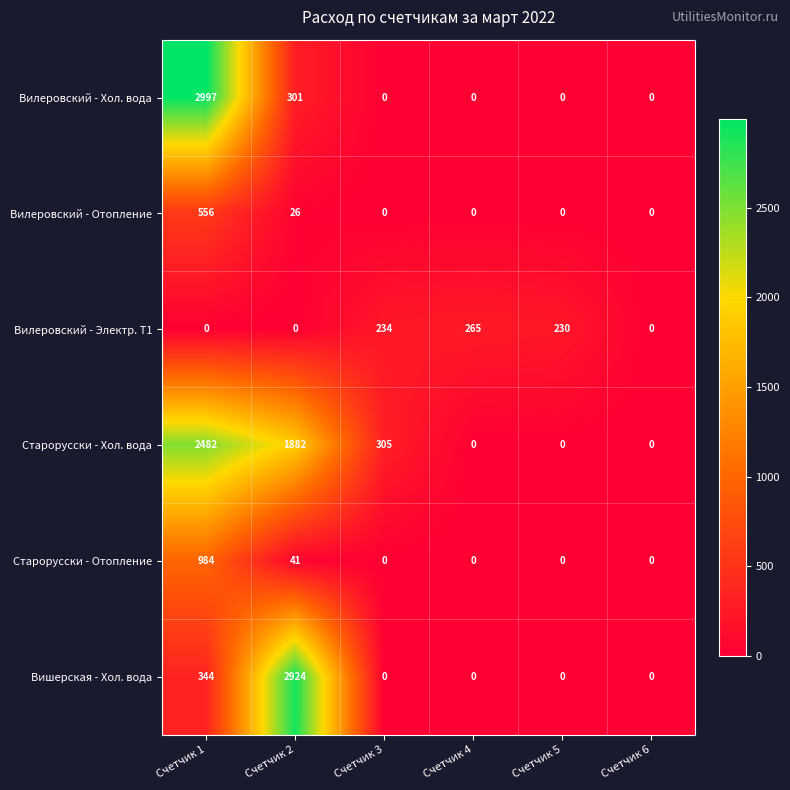

Which series has the widest spread of values?

Вилеровский - Хол. вода